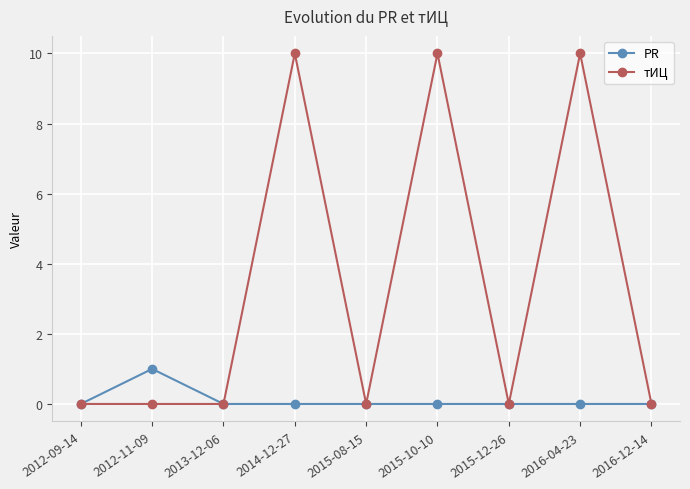

Reading right to left, extract all data points from this chart.

PR: 2016-12-14=0	2016-04-23=0	2015-12-26=0	2015-10-10=0	2015-08-15=0	2014-12-27=0	2013-12-06=0	2012-11-09=1	2012-09-14=0
тИЦ: 2016-12-14=0	2016-04-23=10	2015-12-26=0	2015-10-10=10	2015-08-15=0	2014-12-27=10	2013-12-06=0	2012-11-09=0	2012-09-14=0